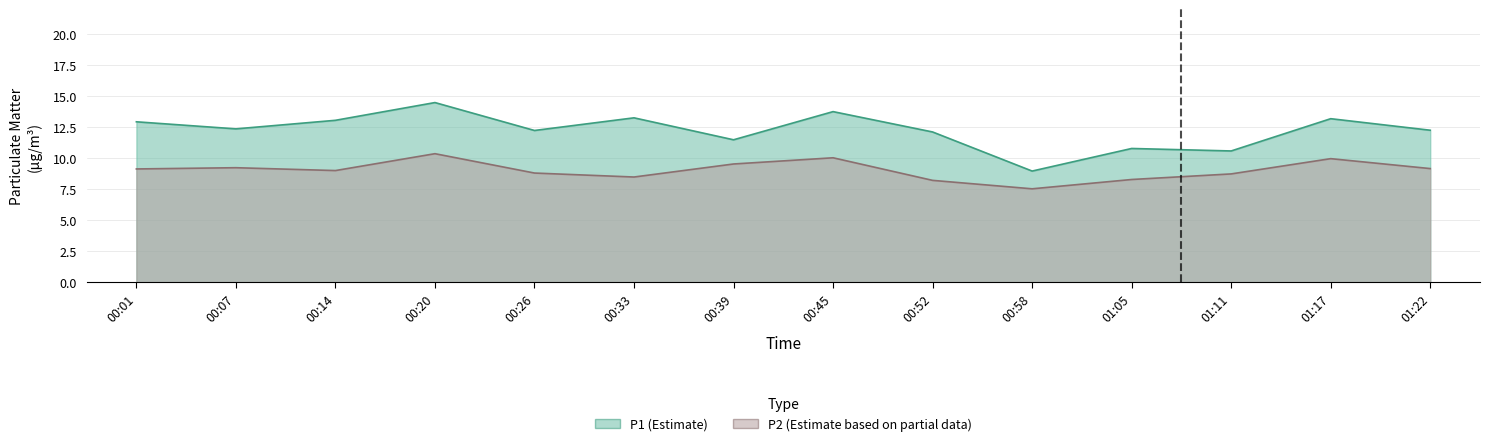

At which category does P2 reach its first local peak?

00:07